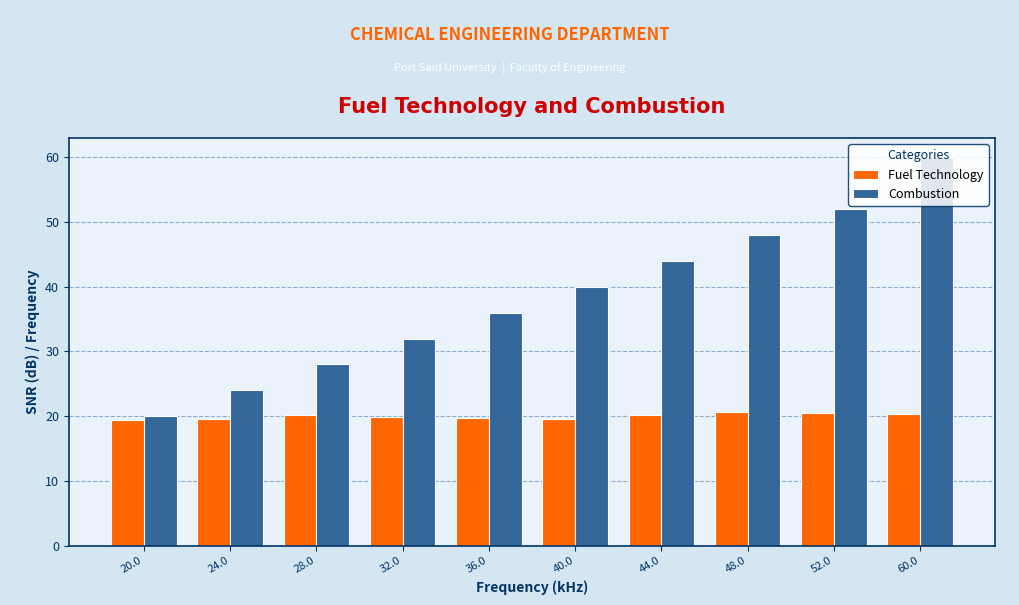

Does the chart contain any negative values?

No